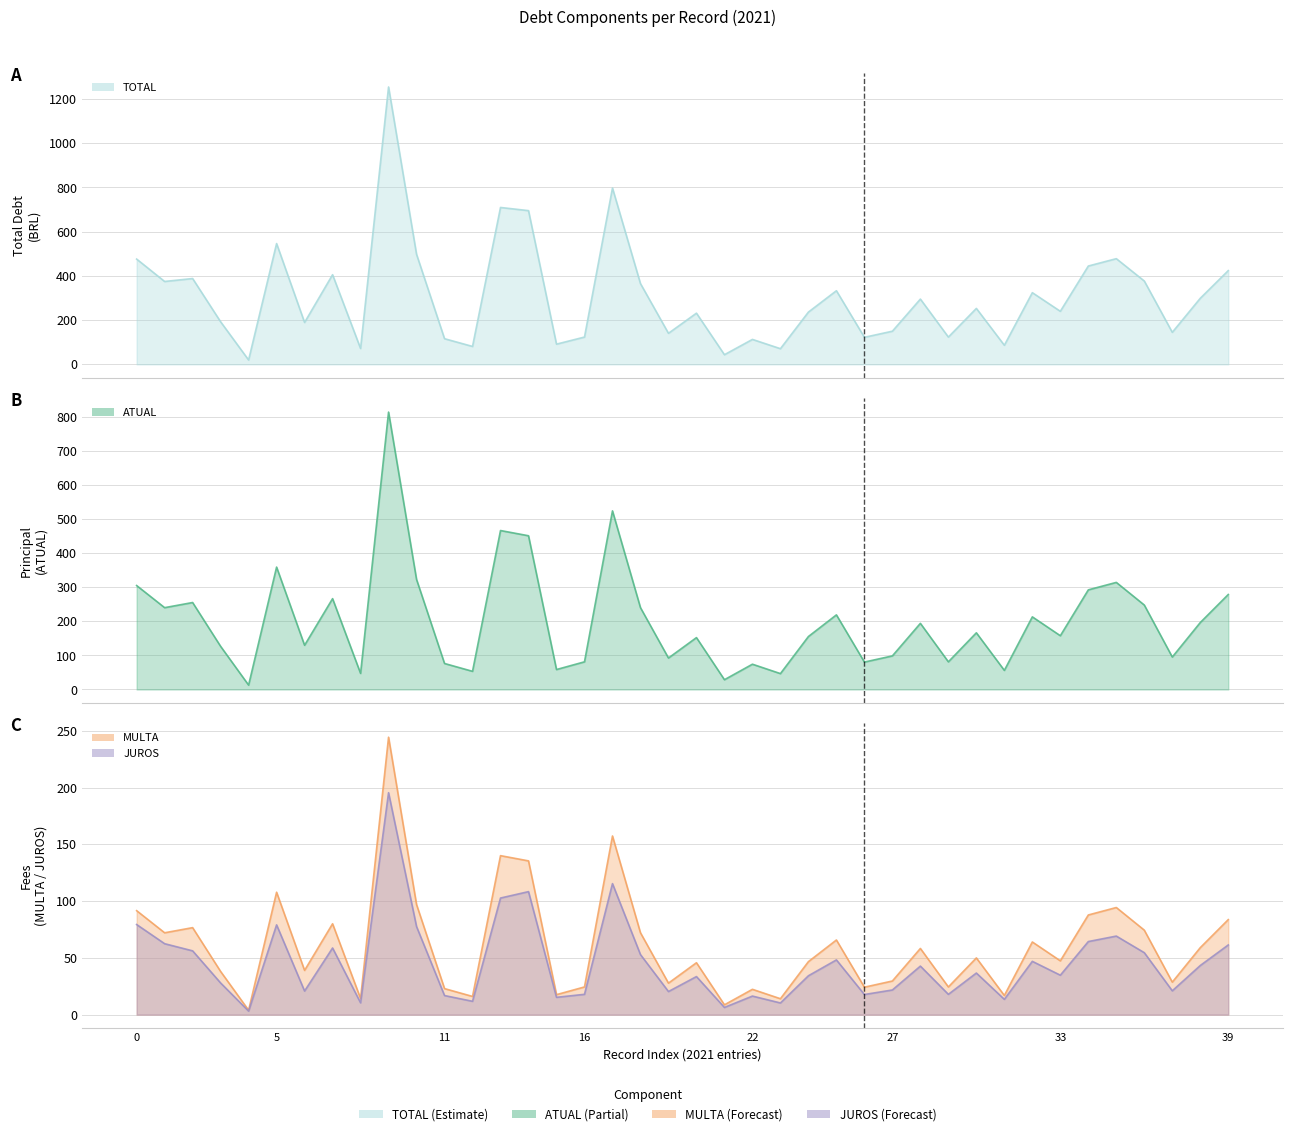

What is the sum of the ATUAL values at 28 and 15?

252.8